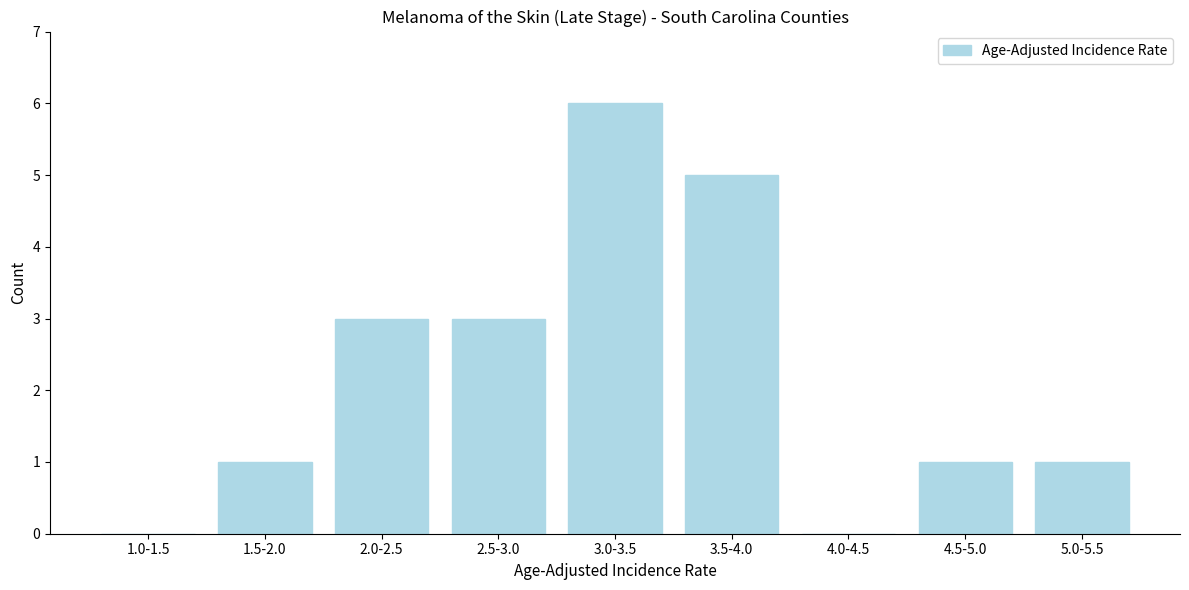

Reading left to right, extract all data points from this chart.

1.0-1.5=0	1.5-2.0=1	2.0-2.5=3	2.5-3.0=3	3.0-3.5=6	3.5-4.0=5	4.0-4.5=0	4.5-5.0=1	5.0-5.5=1